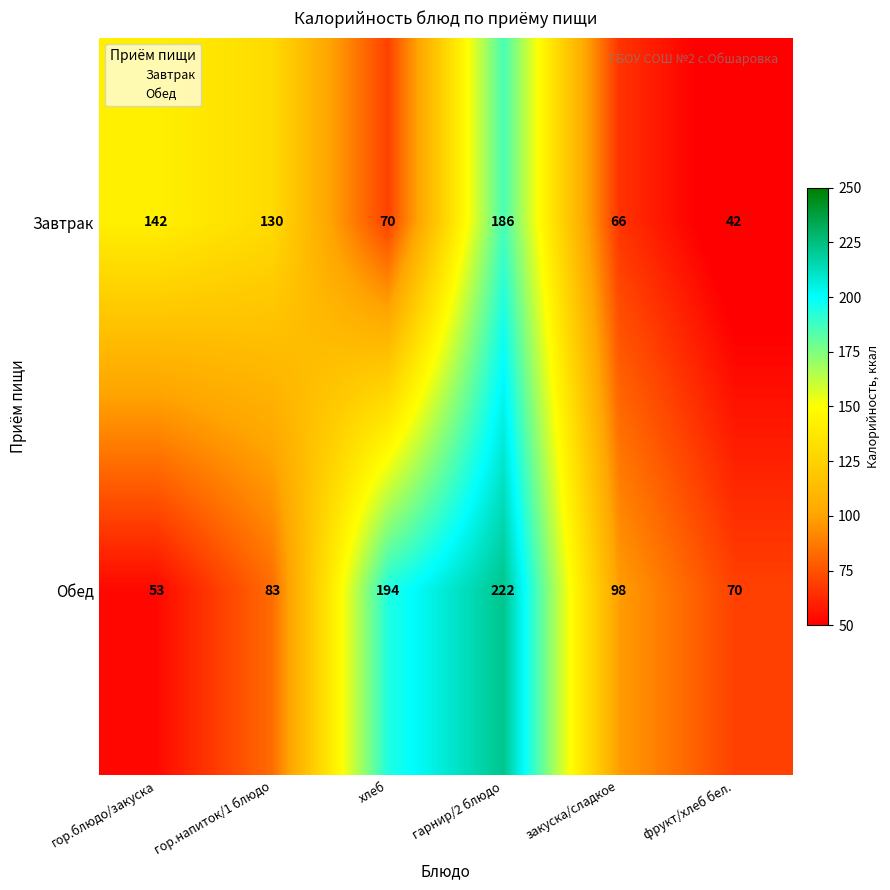

Which series has the largest total across all categories?

Обед